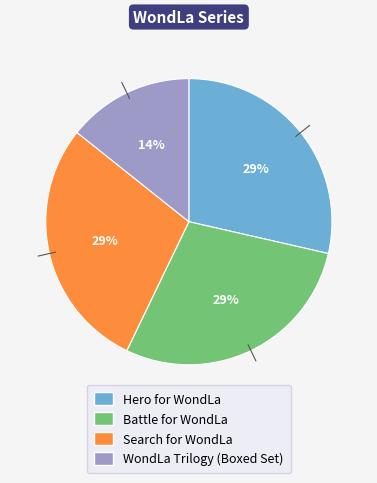

Is there a majority slice in this chart?

No